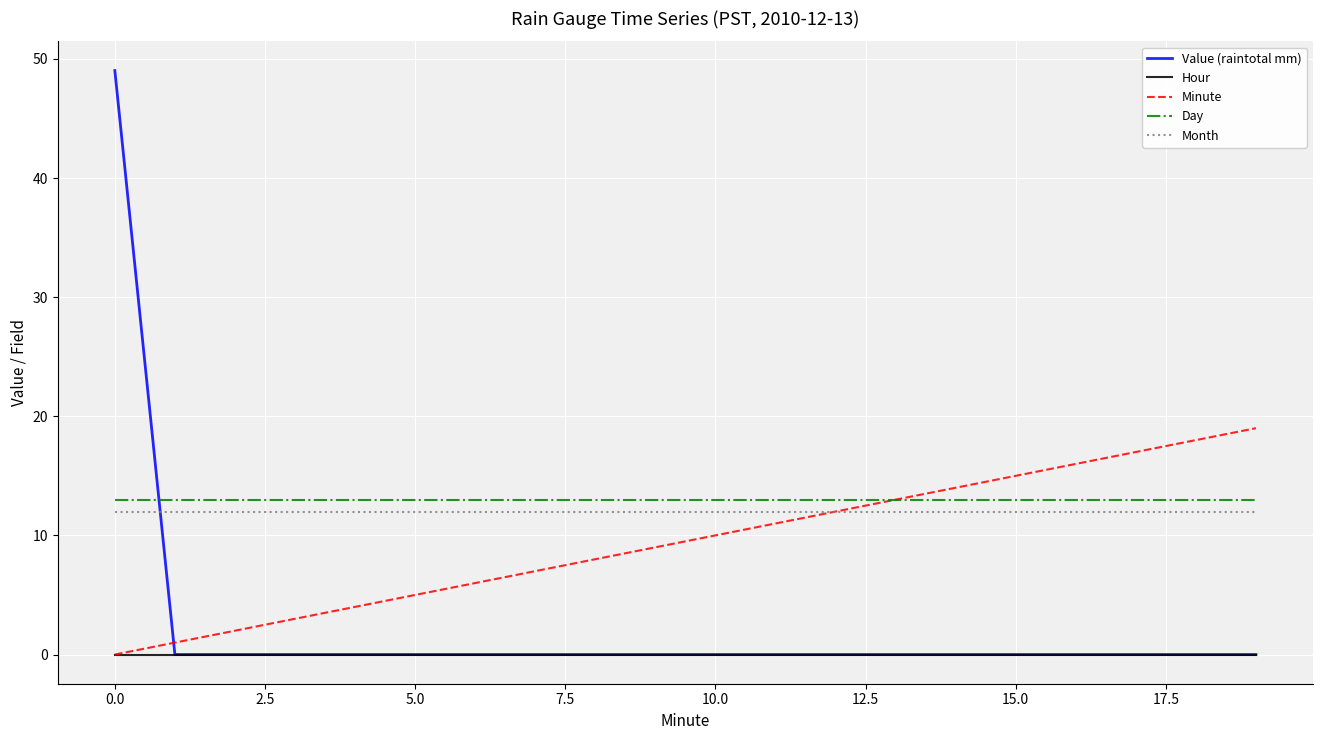

What is the maximum value shown in the chart?

49.0